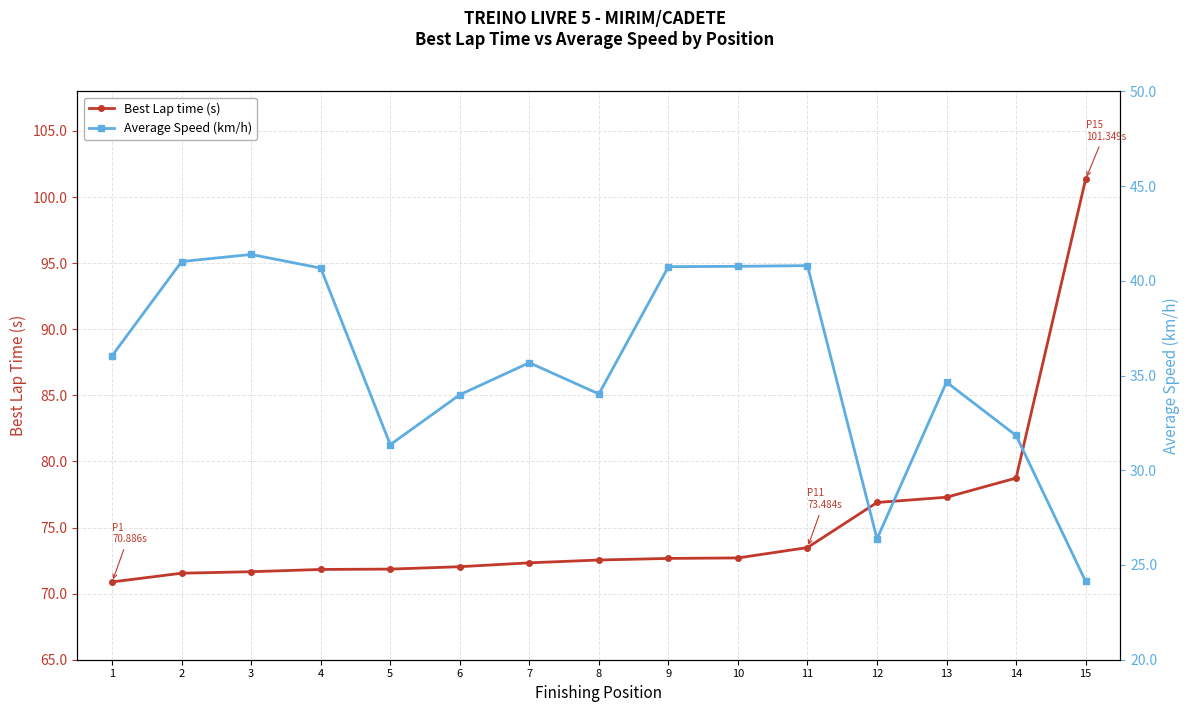

Is this an area chart (filled region under the line)?

No